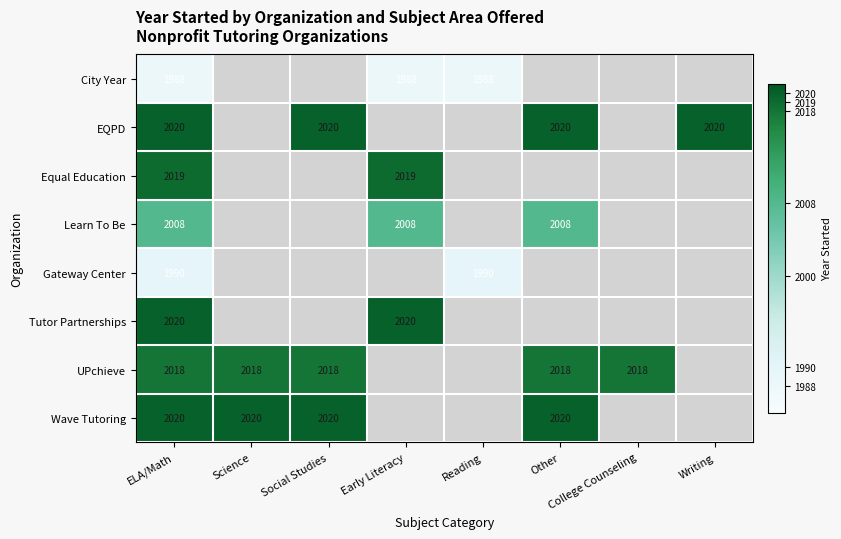

Is it true that Wave Tutoring equals 2020 at Social Studies?

True